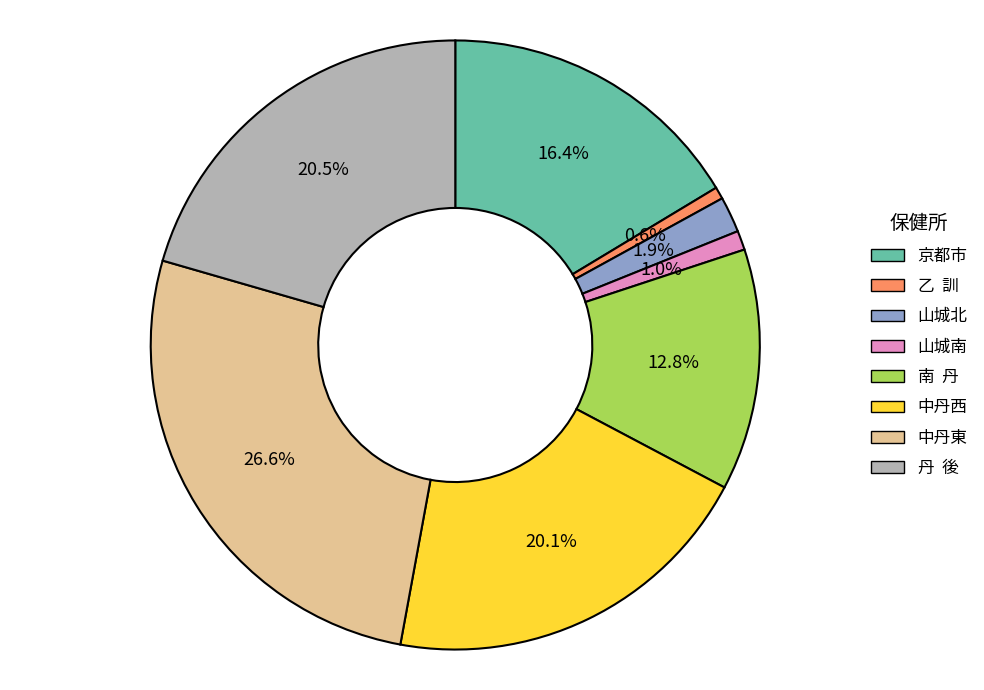

What is the largest slice in the pie chart?

中丹東